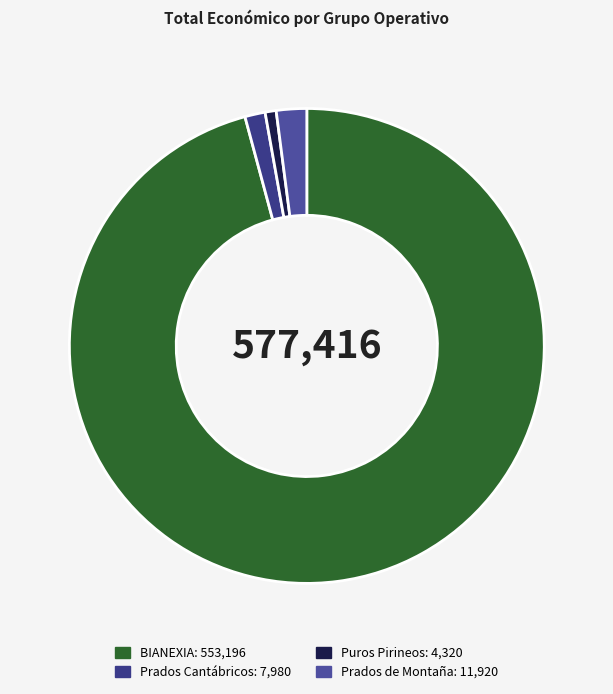

Count the number of slices in the pie.

4